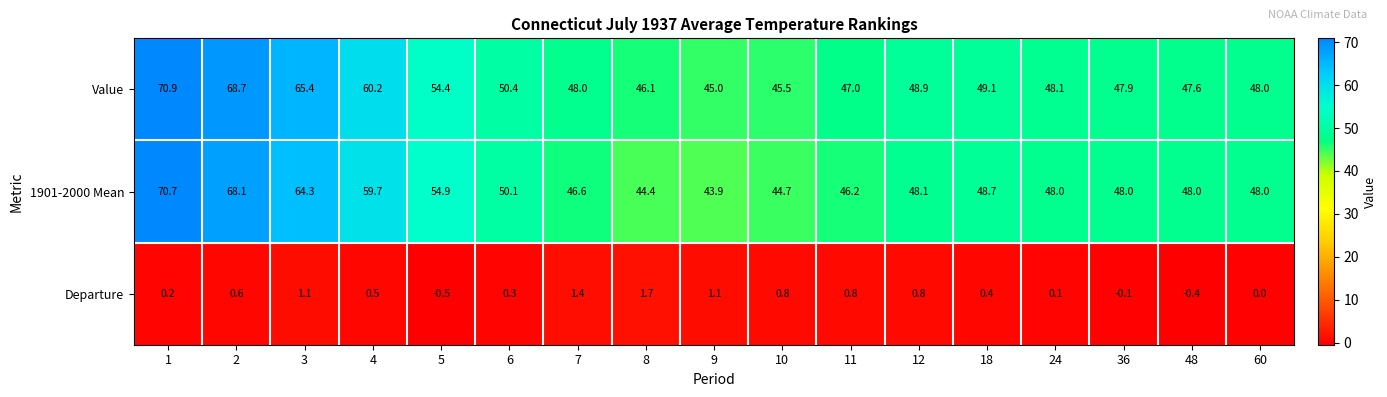

At which label does 1901-2000 Mean reach its minimum?

9